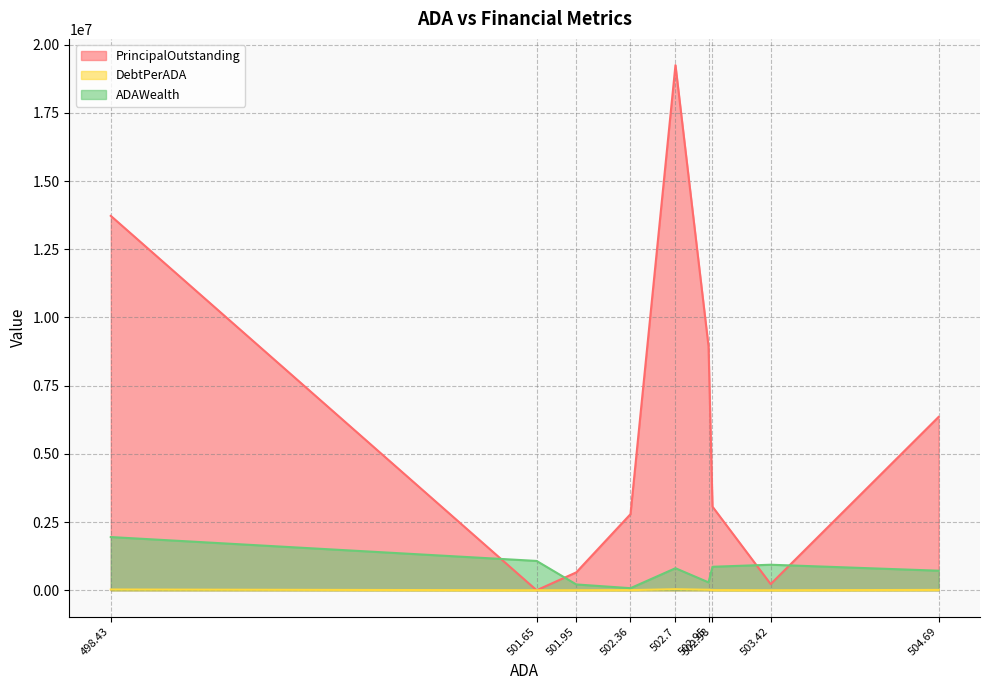

Which series has the widest spread of values?

PrincipalOutstanding